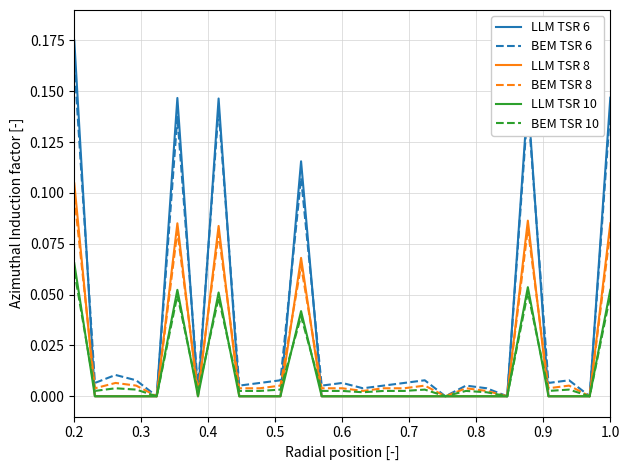

Which series has the largest range (max minus min)?

LLM TSR 6